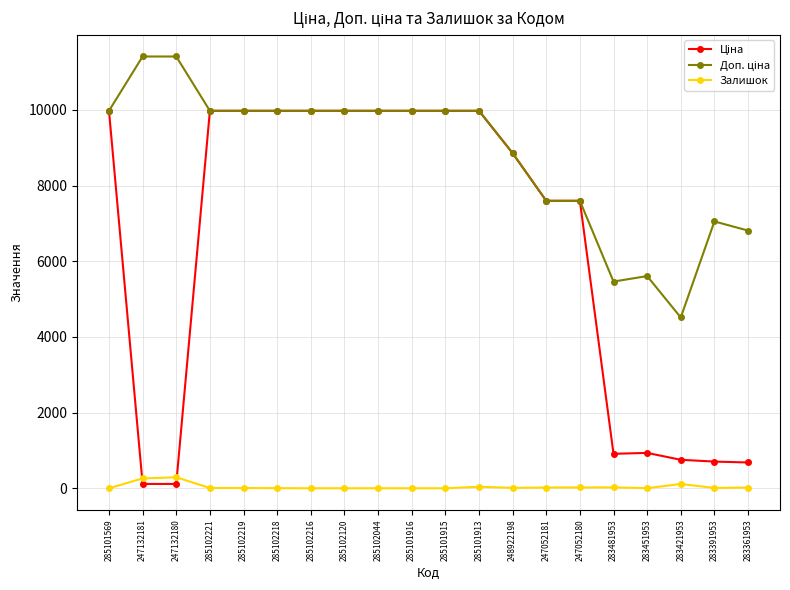

Reading right to left, extract all data points from this chart.

Ціна: 283361953=681.0	283391953=705.1	283421953=752.2	283451953=934.5	283481953=910.4	247052180=7596.5	247052181=7596.5	248922198=8856.7	285101913=9975.0	285101915=9975.0	285101916=9975.0	285102044=9975.0	285102120=9975.0	285102216=9975.0	285102218=9975.0	285102219=9975.0	285102221=9975.0	247132180=114.1	247132181=114.1	285101569=9975.0
Доп. ціна: 283361953=6809.8	283391953=7051.3	283421953=4513.3	283451953=5607.2	283481953=5462.3	247052180=7596.5	247052181=7596.5	248922198=8856.7	285101913=9975.0	285101915=9975.0	285101916=9975.0	285102044=9975.0	285102120=9975.0	285102216=9975.0	285102218=9975.0	285102219=9975.0	285102221=9975.0	247132180=11410.0	247132181=11410.0	285101569=9975.0
Залишок: 283361953=19.0	283391953=8.0	283421953=113.0	283451953=2.0	283481953=24.0	247052180=21.0	247052181=20.0	248922198=11.0	285101913=40.0	285101915=0.0	285101916=0.0	285102044=1.0	285102120=0.0	285102216=0.0	285102218=3.0	285102219=7.0	285102221=8.0	247132180=290.0	247132181=260.0	285101569=0.0